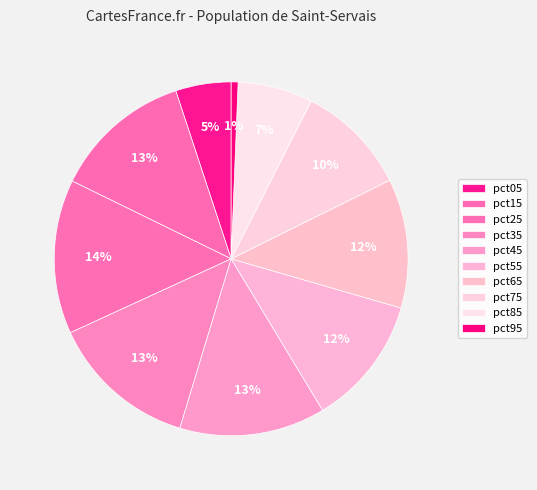

How many slices are in this pie chart?

10